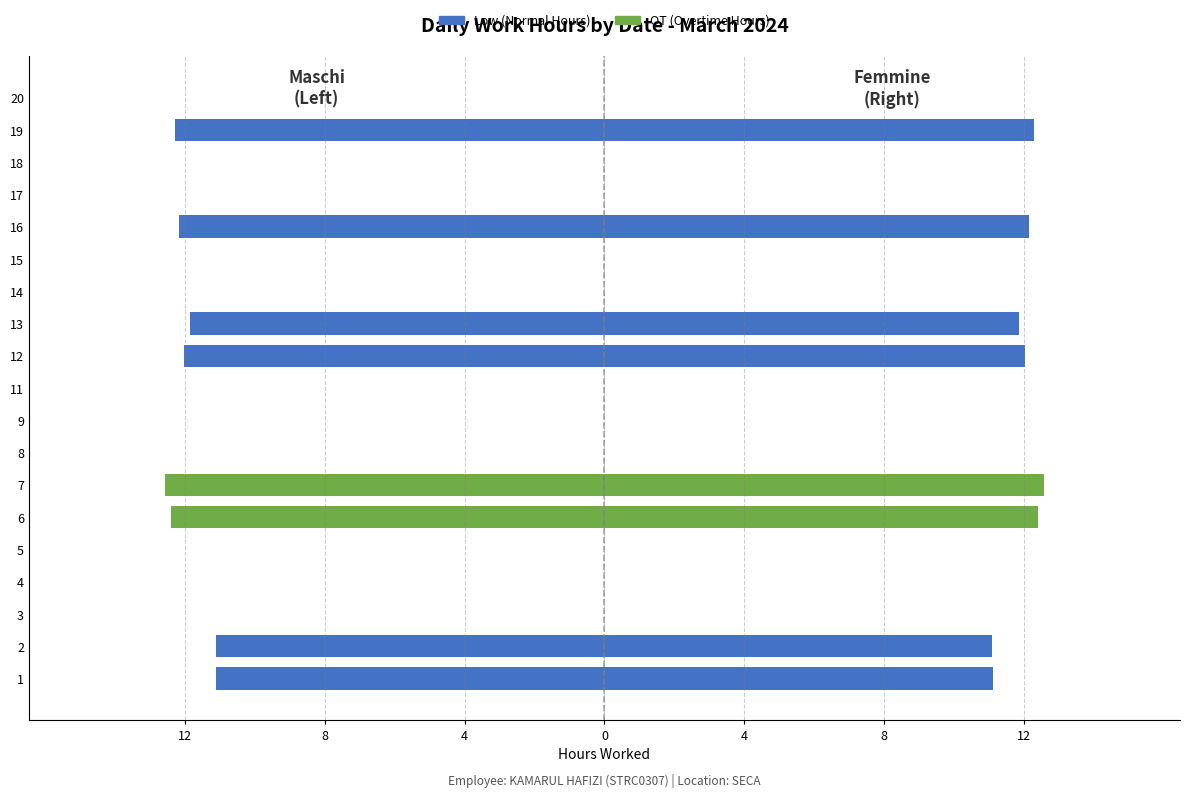

True or false: OT (Overtime Hours) has a value of -5.9 at 8.

False